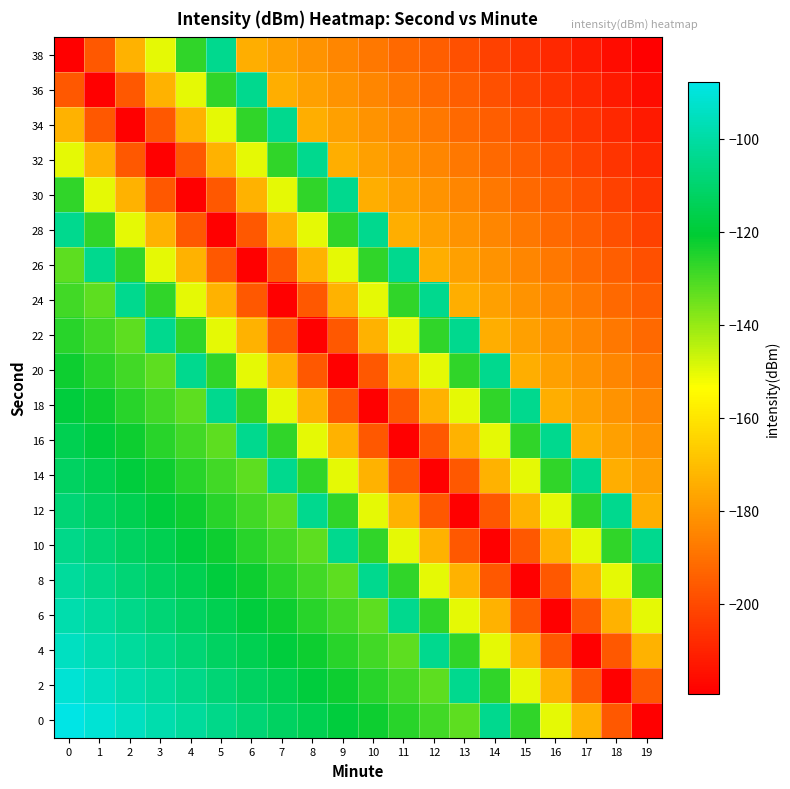

Between 8 and 18, which is larger?

8